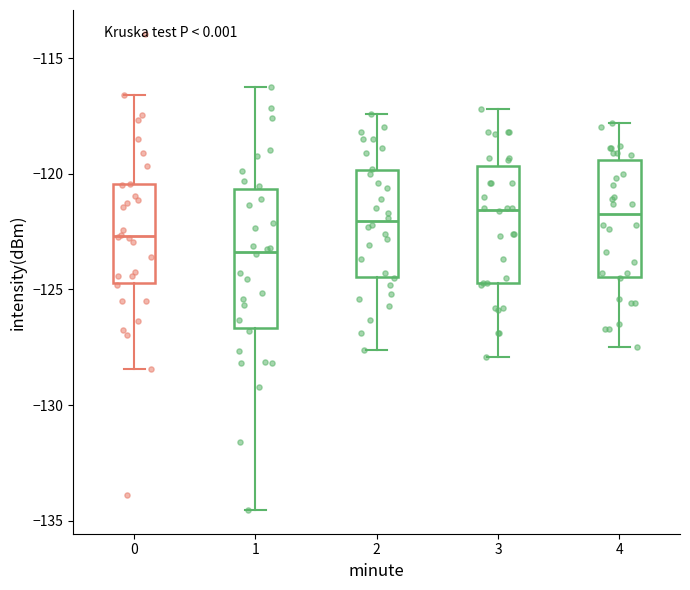

Comparing the boxes themselves (not the whiskers), which one is the tallest?

1